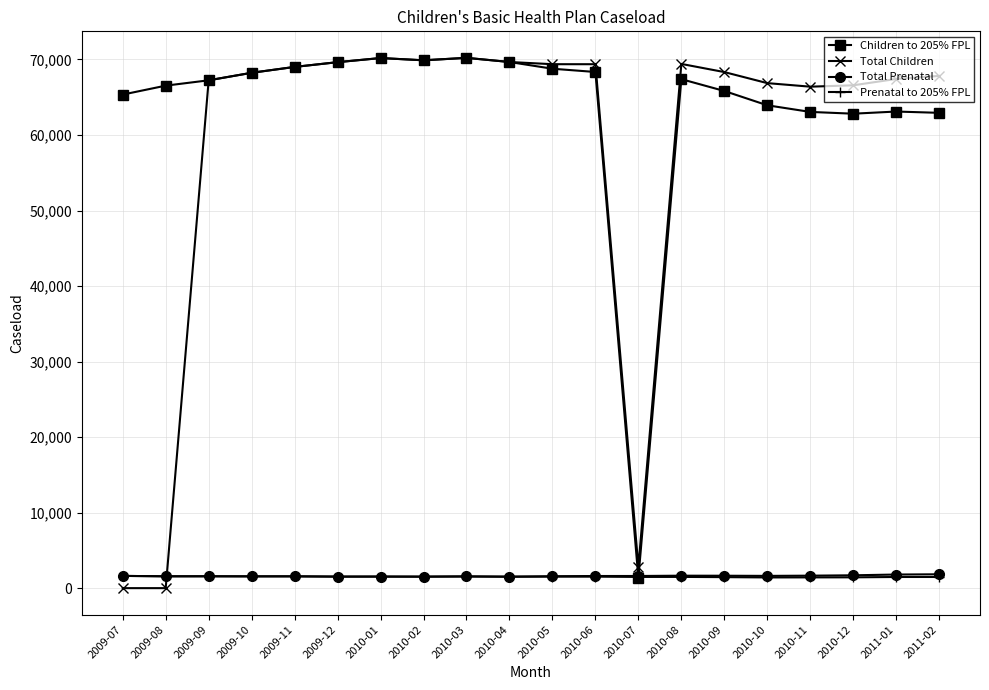

Which series has the largest total across all categories?

Children to 205% FPL